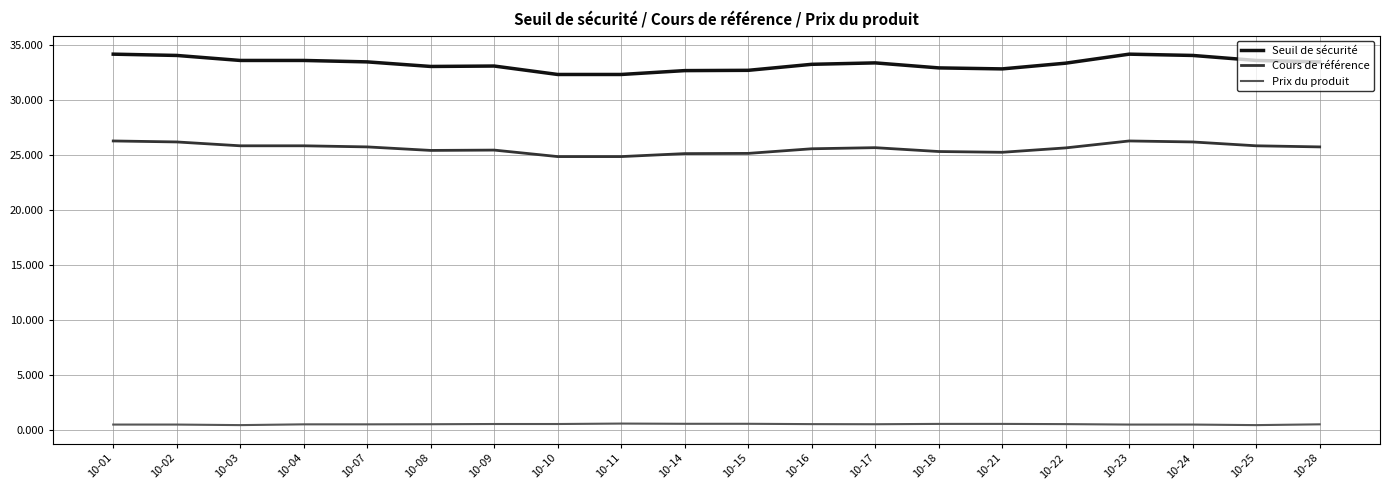

Which series has the largest range (max minus min)?

Seuil de sécurité